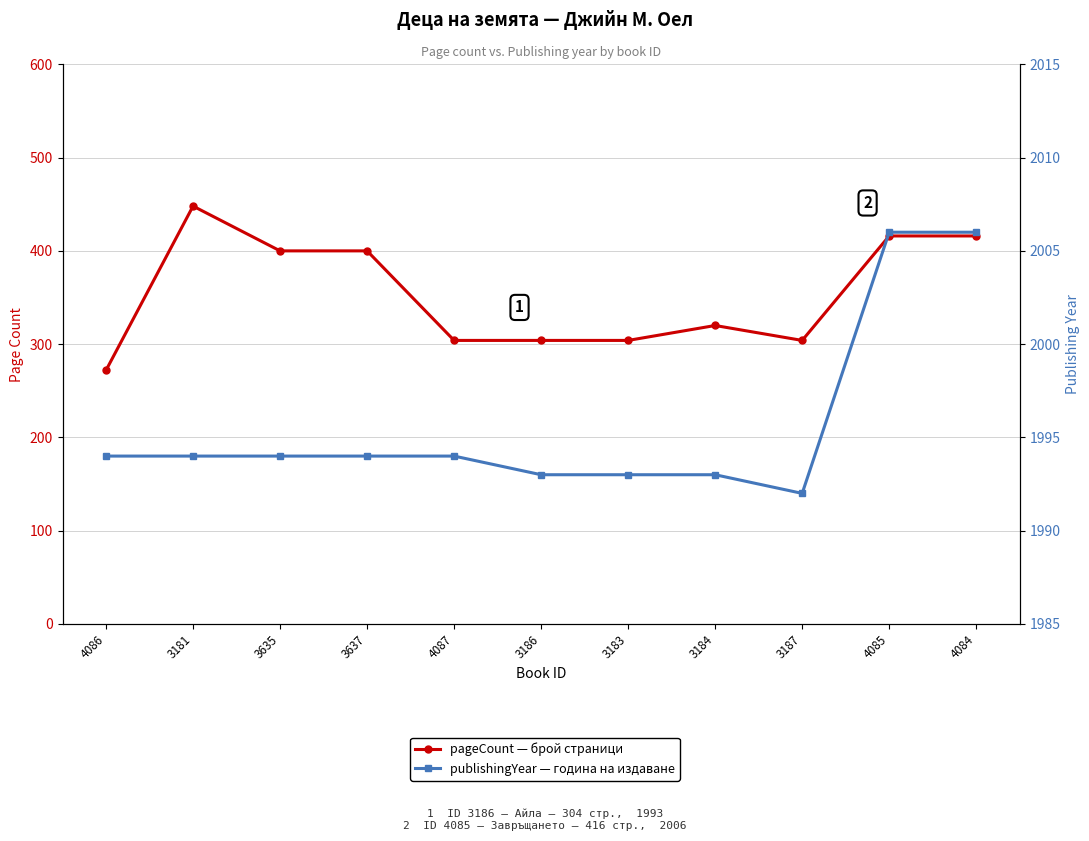

Reading left to right, transcribe all the data shown in this chart.

pageCount — брой страници: 4086=272	3181=448	3635=400	3637=400	4087=304	3186=304	3183=304	3184=320	3187=304	4085=416	4084=416
publishingYear — година на издаване: 4086=1994	3181=1994	3635=1994	3637=1994	4087=1994	3186=1993	3183=1993	3184=1993	3187=1992	4085=2006	4084=2006